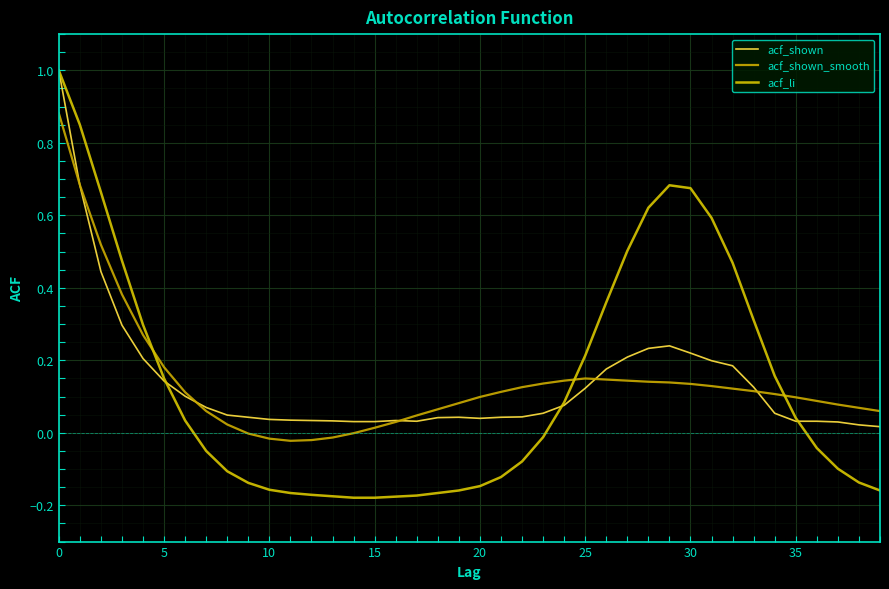

What is the average value of the acf_shown series?

0.1